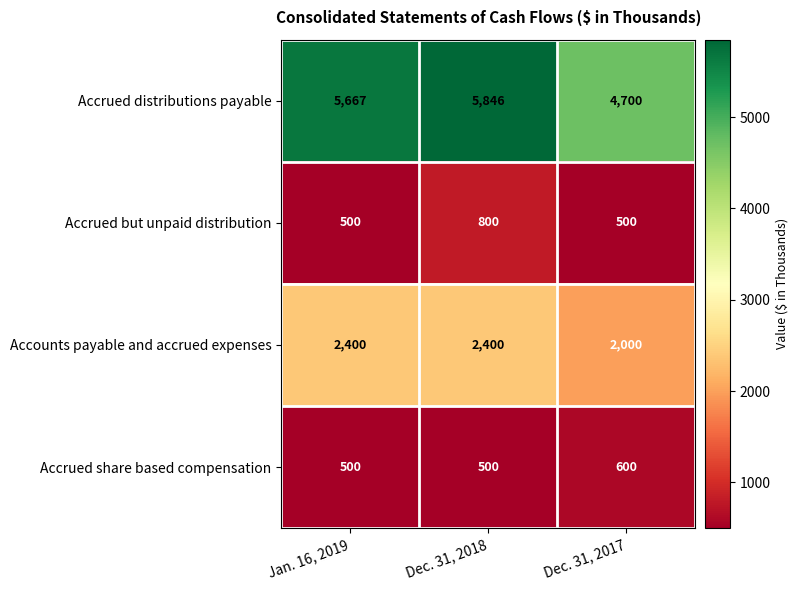

Which series has the largest range (max minus min)?

Accrued distributions payable